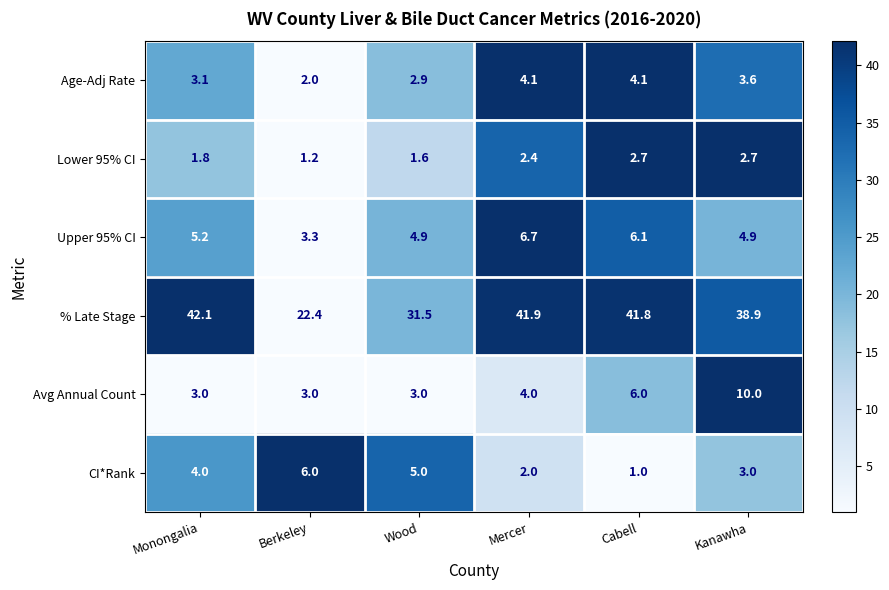

The value of Avg Annual Count at Monongalia is 2.0. True or false?

False